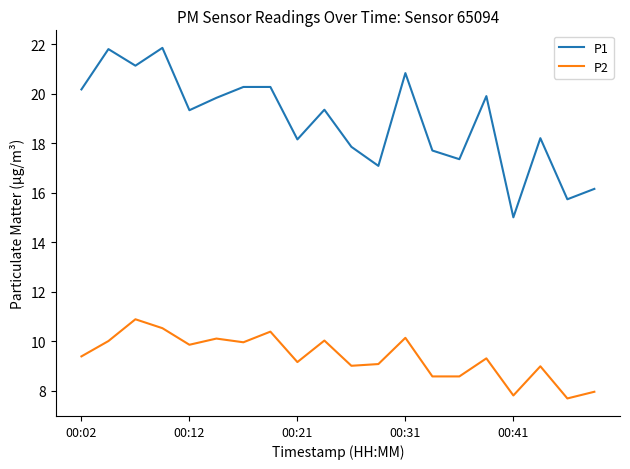

True or false: P1 and P2 intersect in this chart.

False